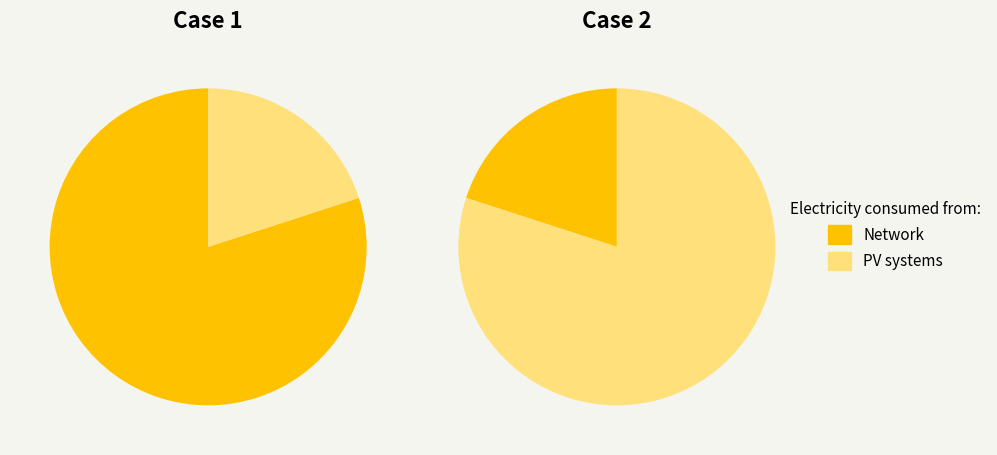

Is it true that 0 is 86% of the pie?

False